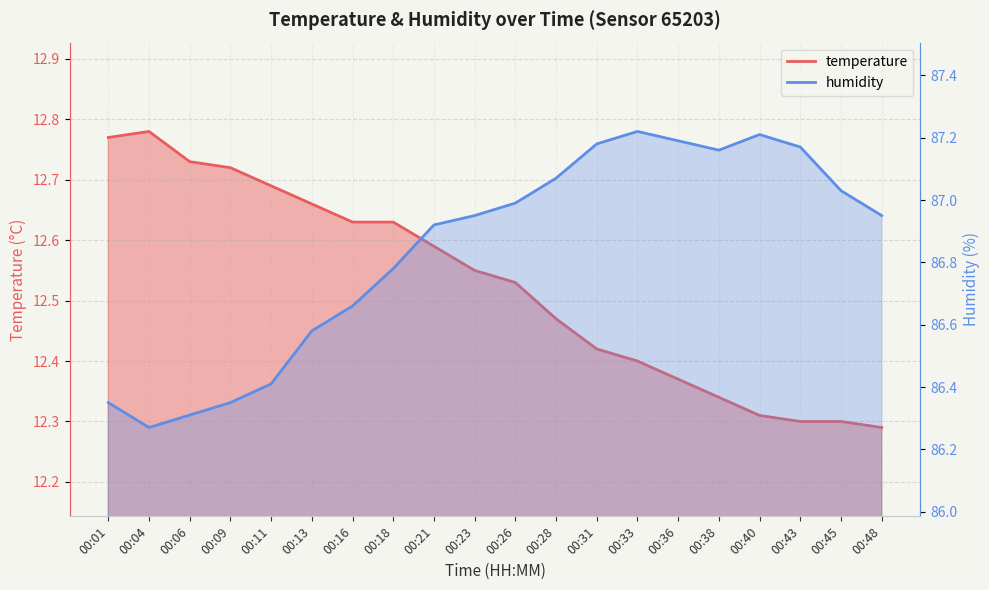

Reading left to right, what are all the values shown in this chart?

temperature: 00:01=12.8	00:04=12.8	00:06=12.7	00:09=12.7	00:11=12.7	00:13=12.7	00:16=12.6	00:18=12.6	00:21=12.6	00:23=12.6	00:26=12.5	00:28=12.5	00:31=12.4	00:33=12.4	00:36=12.4	00:38=12.3	00:40=12.3	00:43=12.3	00:45=12.3	00:48=12.3
humidity: 00:01=86.3	00:04=86.3	00:06=86.3	00:09=86.3	00:11=86.4	00:13=86.6	00:16=86.7	00:18=86.8	00:21=86.9	00:23=87.0	00:26=87.0	00:28=87.1	00:31=87.2	00:33=87.2	00:36=87.2	00:38=87.2	00:40=87.2	00:43=87.2	00:45=87.0	00:48=87.0